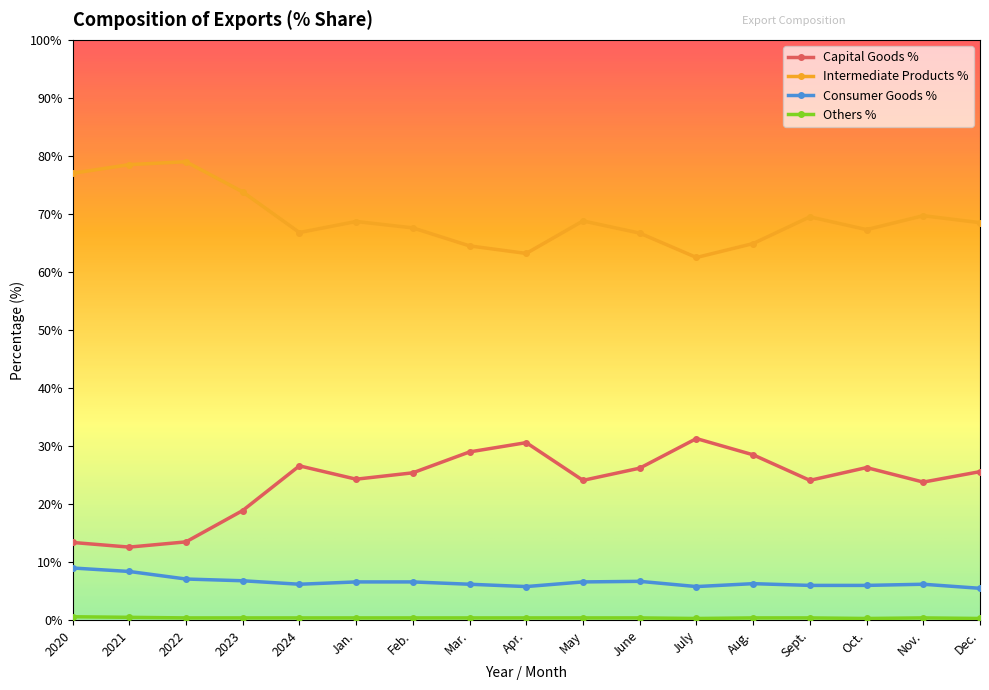

True or false: Intermediate Products % and Capital Goods % intersect in this chart.

False